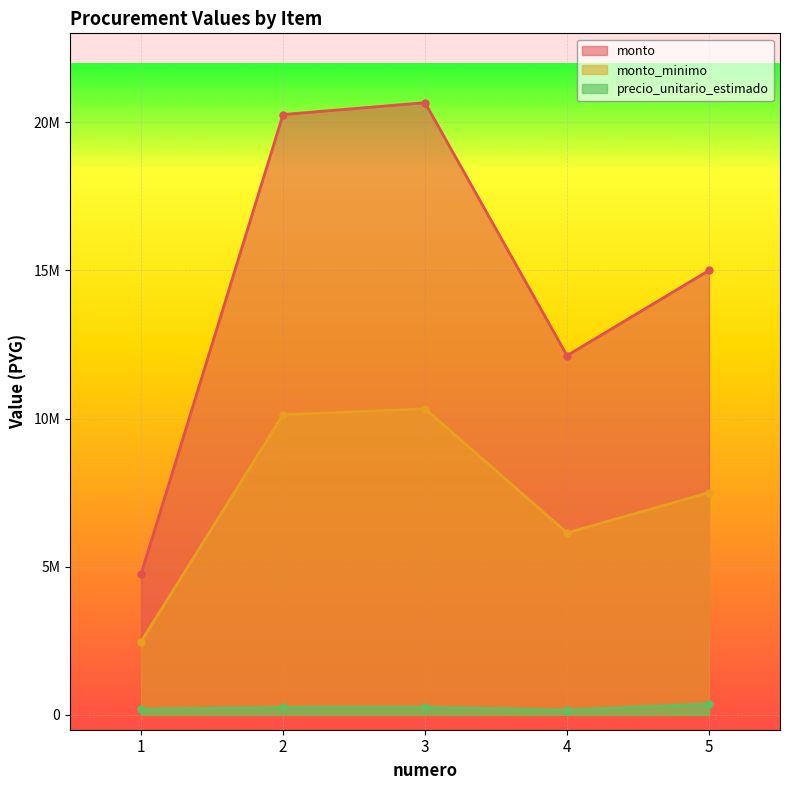

Where does the monto series first go above 15000000?

2